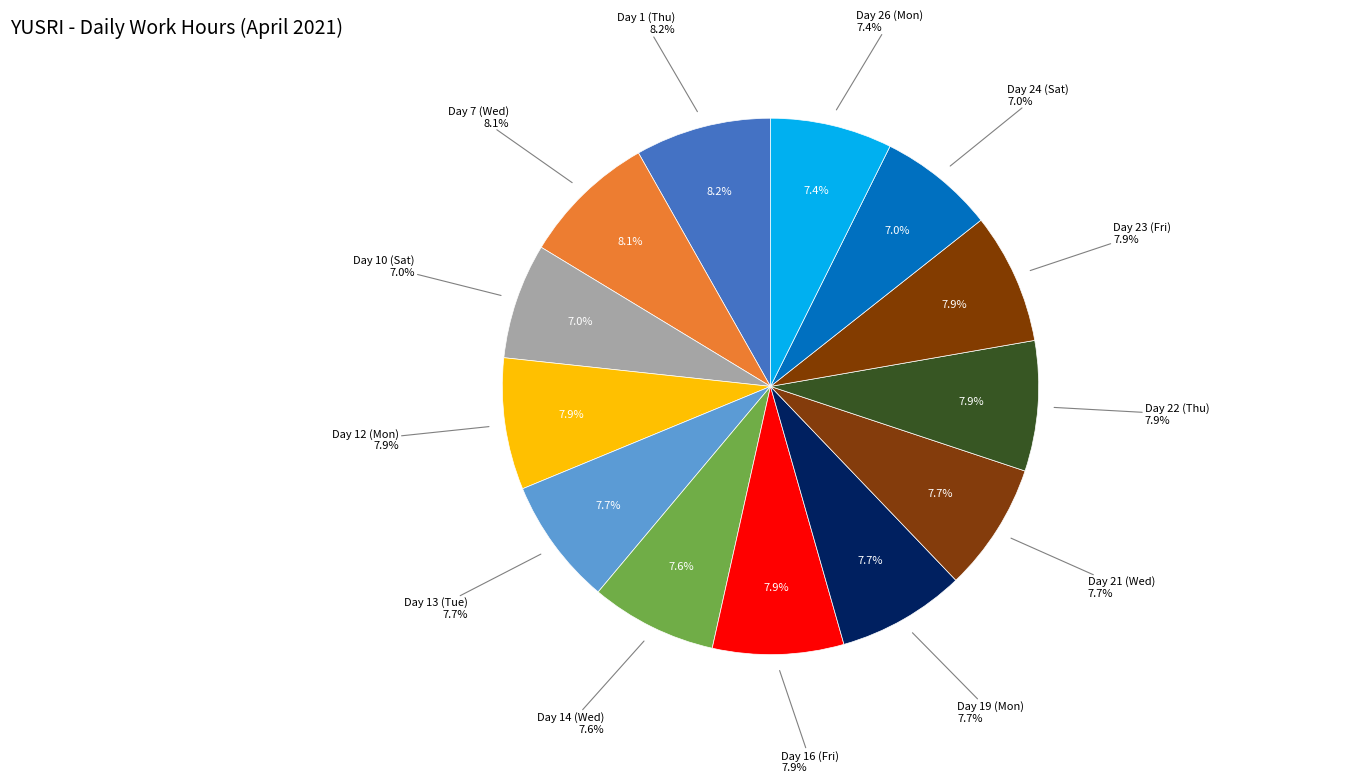

Count the number of slices in the pie.

13